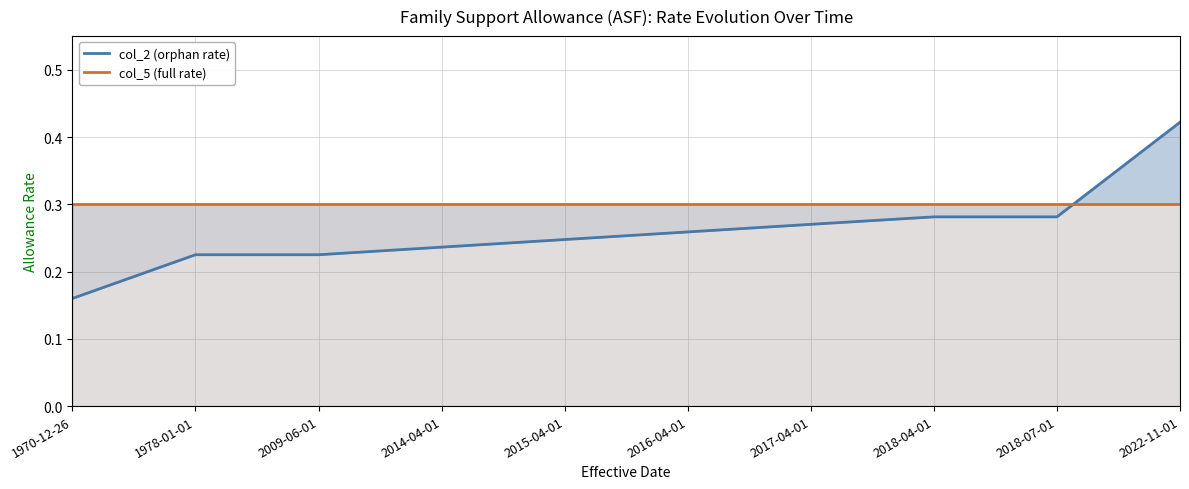

True or false: col_5 (full rate) has more than 0 interior local peaks.

False